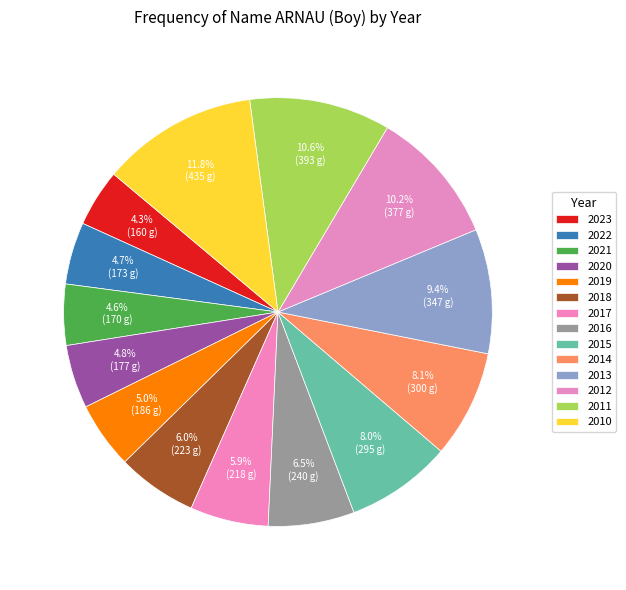

Is the sum of 2020 and 2021 greater than half?

No